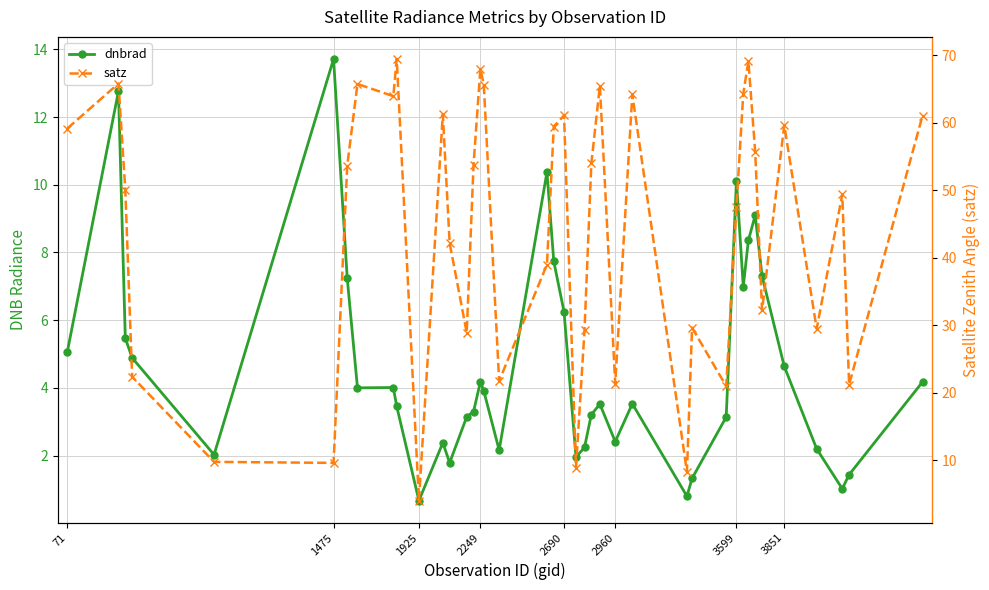

Does the chart have visible grid lines?

Yes